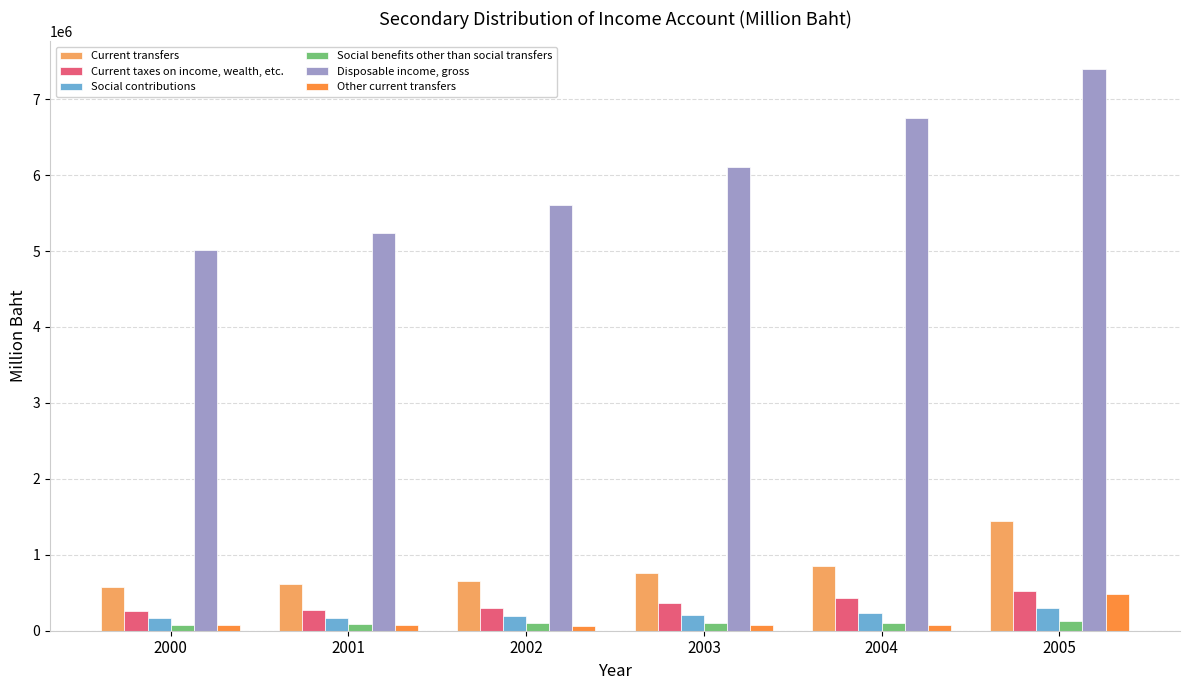

At which category is the sum across all series the highest?

2005